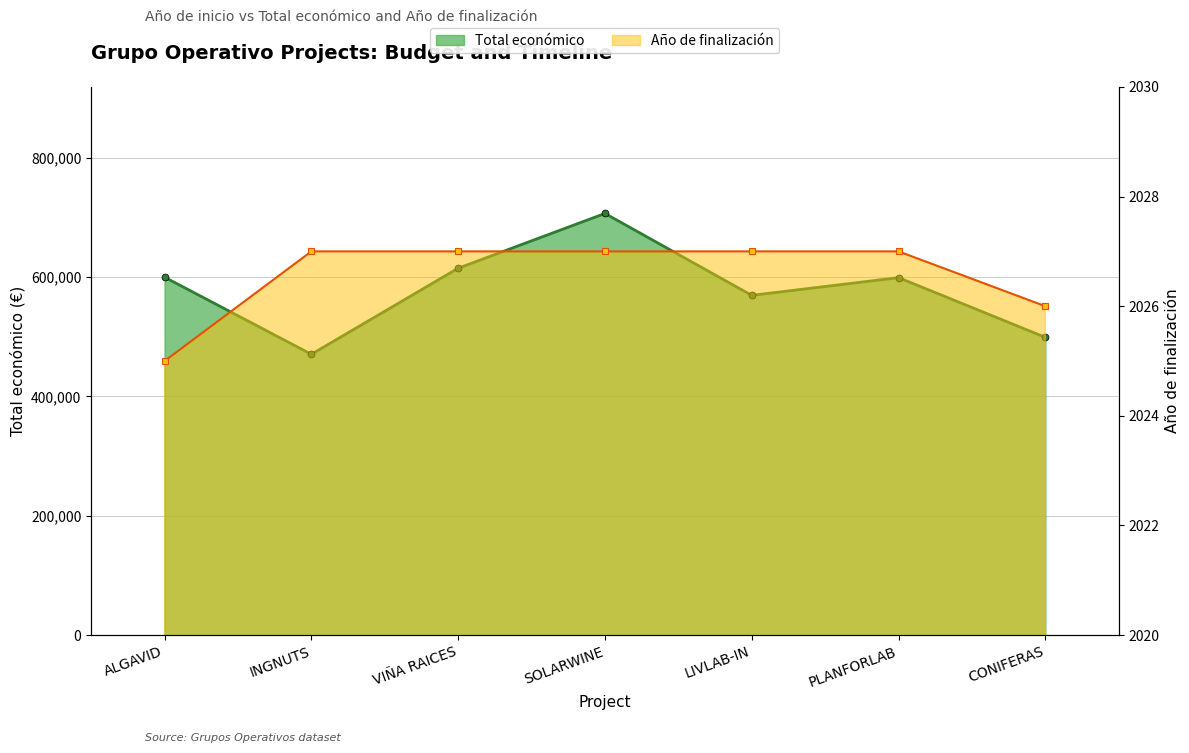

Count the Año de finalización values in the range 2026 to 2027.

6